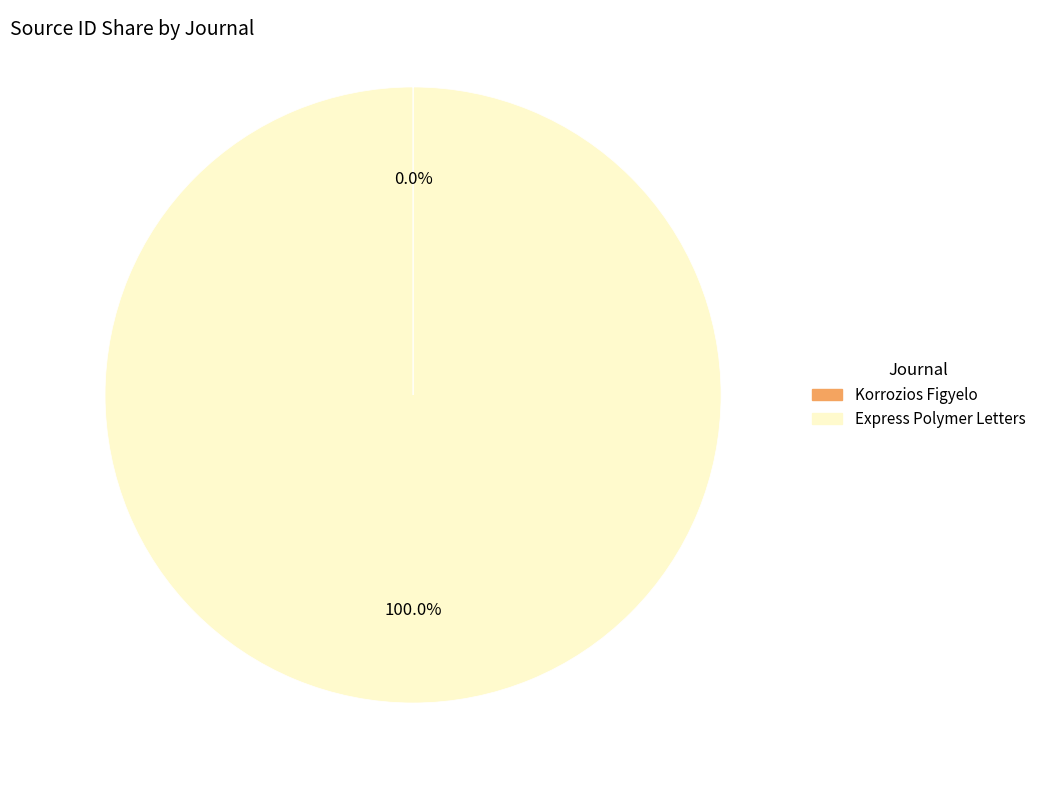

To the nearest percent, what is the difference between the largest and smallest slice percentages?

100%